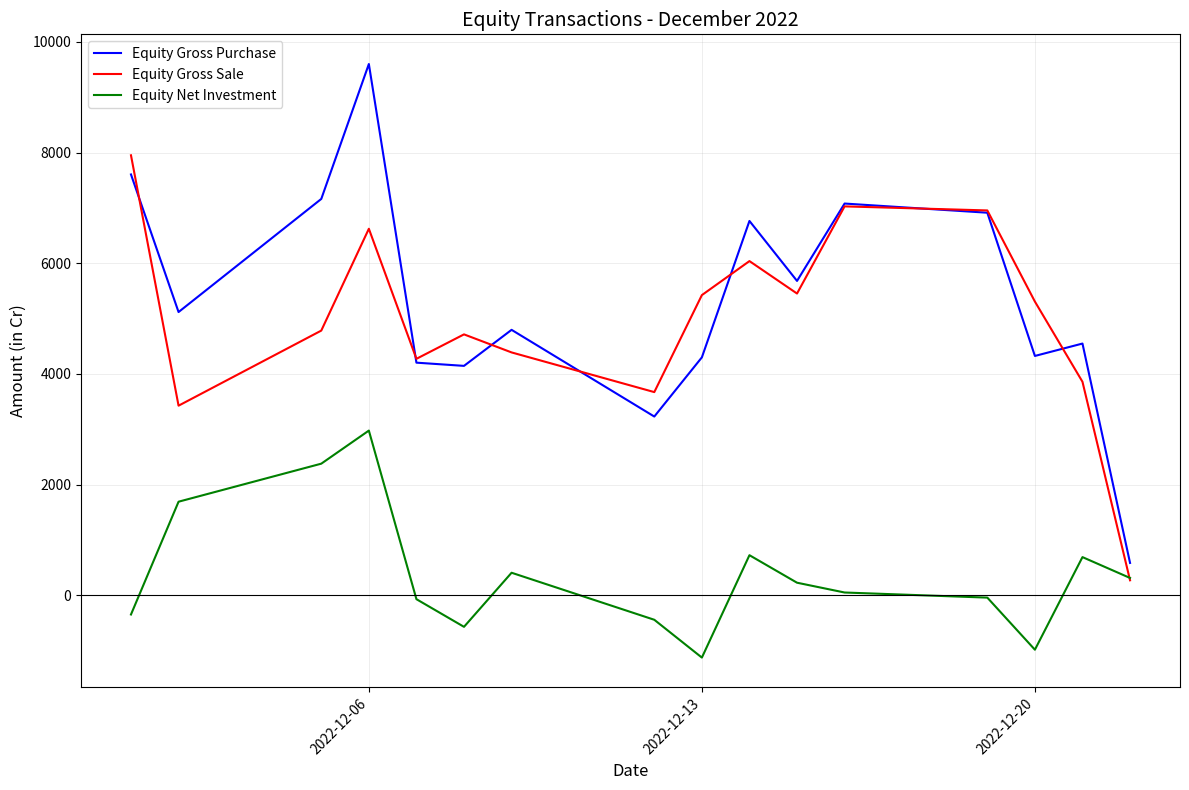

List the series in order of their peak value, highest first.

Equity Gross Purchase, Equity Gross Sale, Equity Net Investment